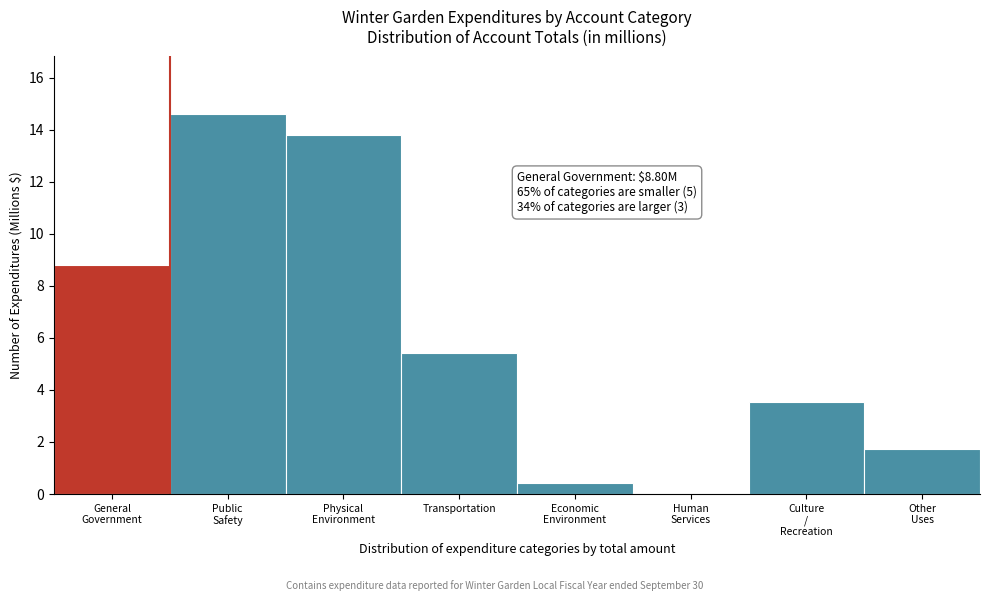

What is the maximum value shown in the chart?

14.6